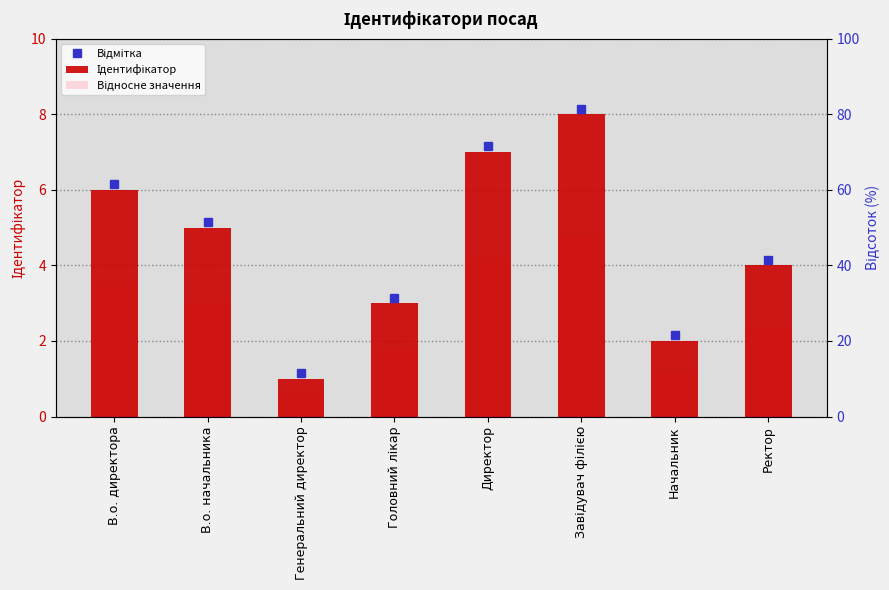

What is the sum of all Відносне значення values?

21.6